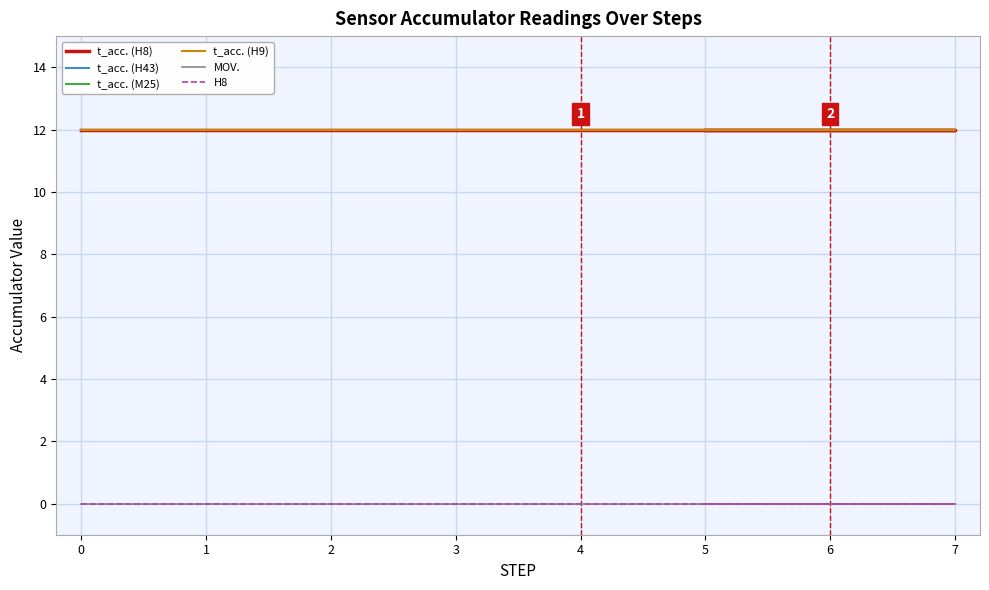

True or false: t_acc. (H9) and t_acc. (H43) cross at least once.

False